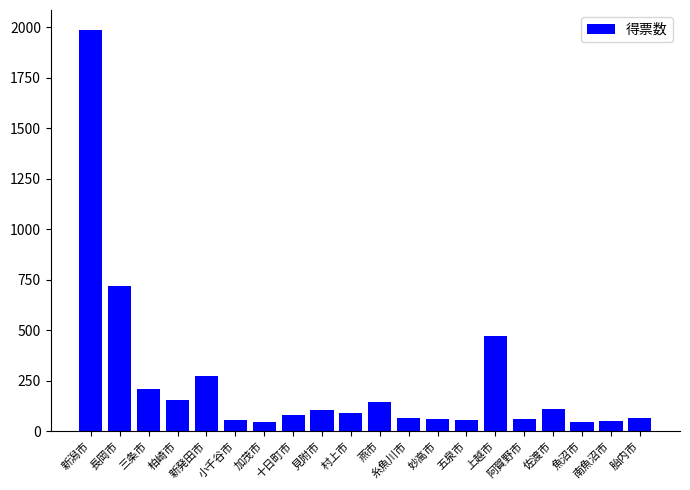

What is the smallest value displayed?

45.0